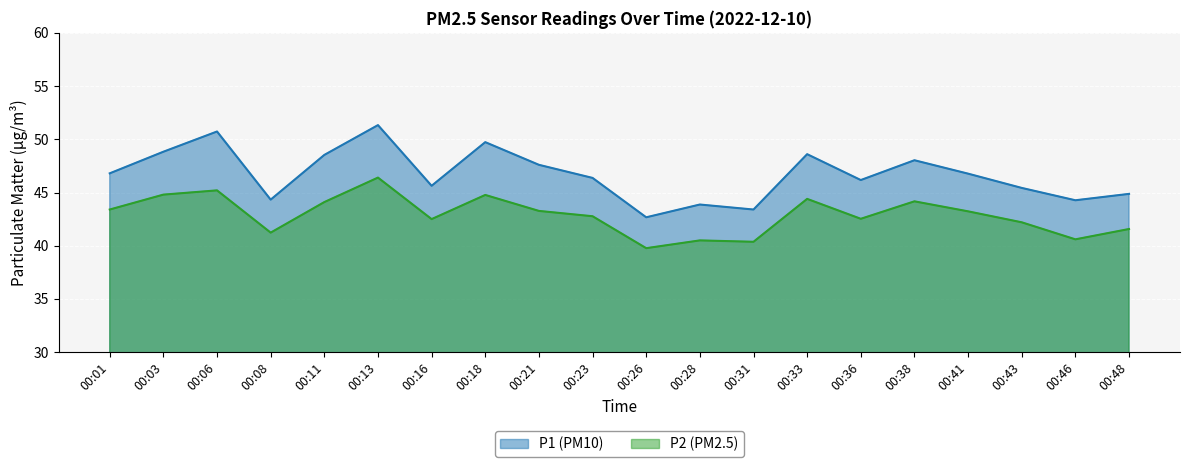

Reading left to right, what are all the values shown in this chart?

P1: 00:01=46.8	00:03=48.8	00:06=50.7	00:08=44.3	00:11=48.5	00:13=51.3	00:16=45.6	00:18=49.7	00:21=47.6	00:23=46.4	00:26=42.7	00:28=43.9	00:31=43.4	00:33=48.6	00:36=46.2	00:38=48.0	00:41=46.8	00:43=45.4	00:46=44.3	00:48=44.9
P2: 00:01=43.4	00:03=44.8	00:06=45.2	00:08=41.2	00:11=44.1	00:13=46.4	00:16=42.5	00:18=44.8	00:21=43.3	00:23=42.8	00:26=39.8	00:28=40.5	00:31=40.4	00:33=44.4	00:36=42.5	00:38=44.2	00:41=43.2	00:43=42.2	00:46=40.6	00:48=41.6